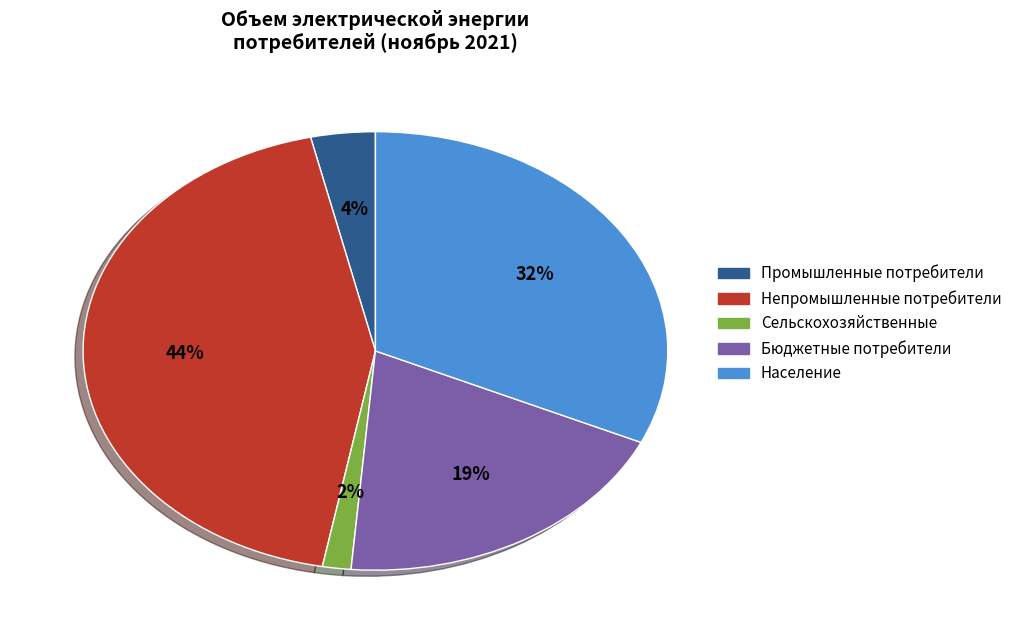

Which category has the smallest portion of the pie?

Сельскохозяйственные